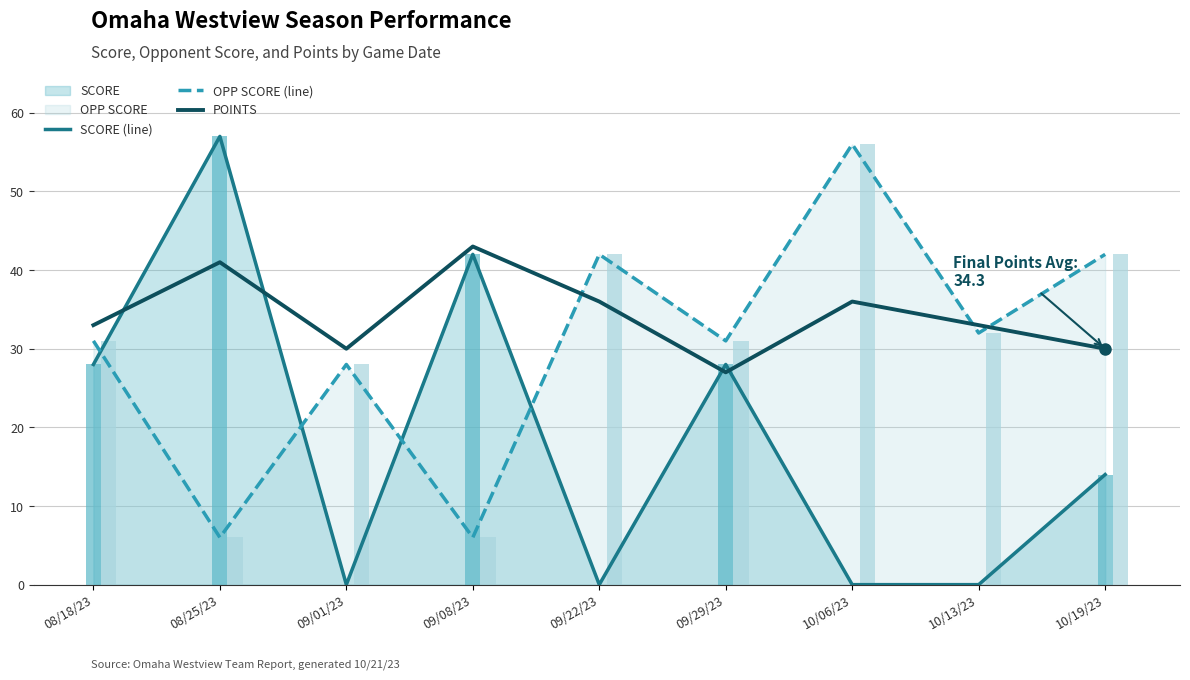

How many data points does each series have?

9